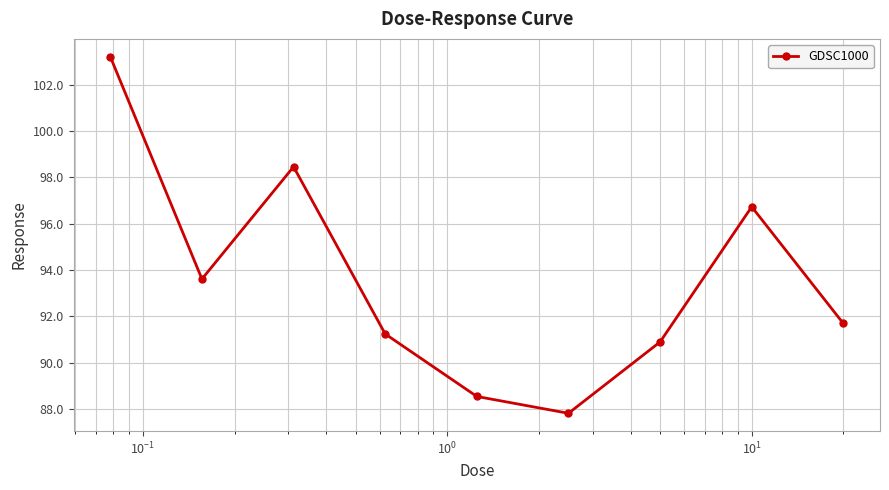

What is the greatest value displayed?

103.2